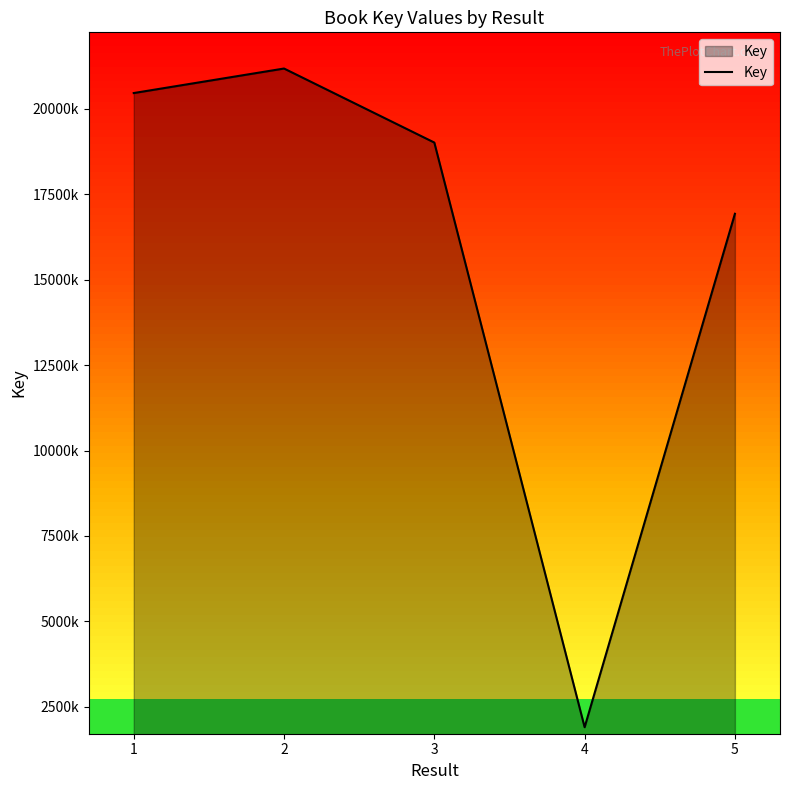

Does the chart display data point markers on the line(s)?

No